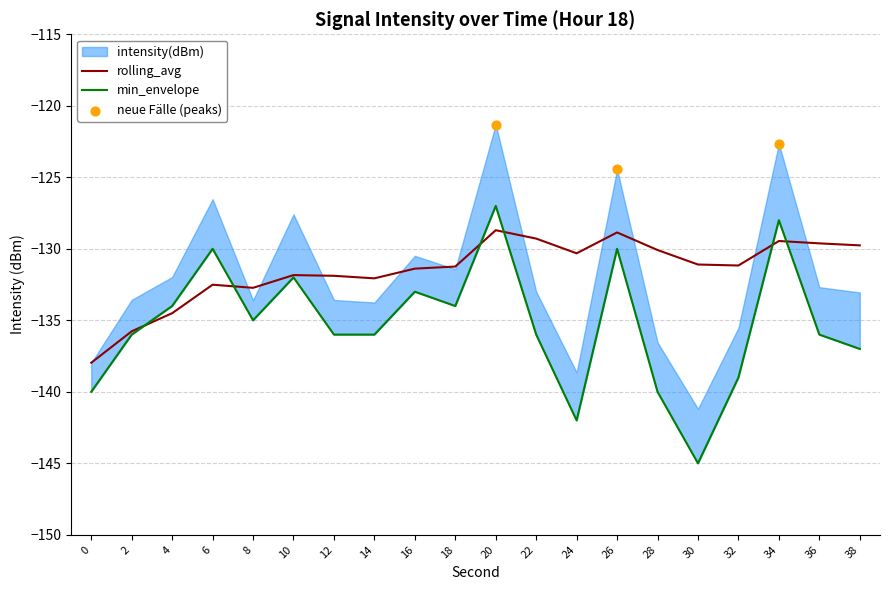

What is the total value across all series at 20?

-255.7